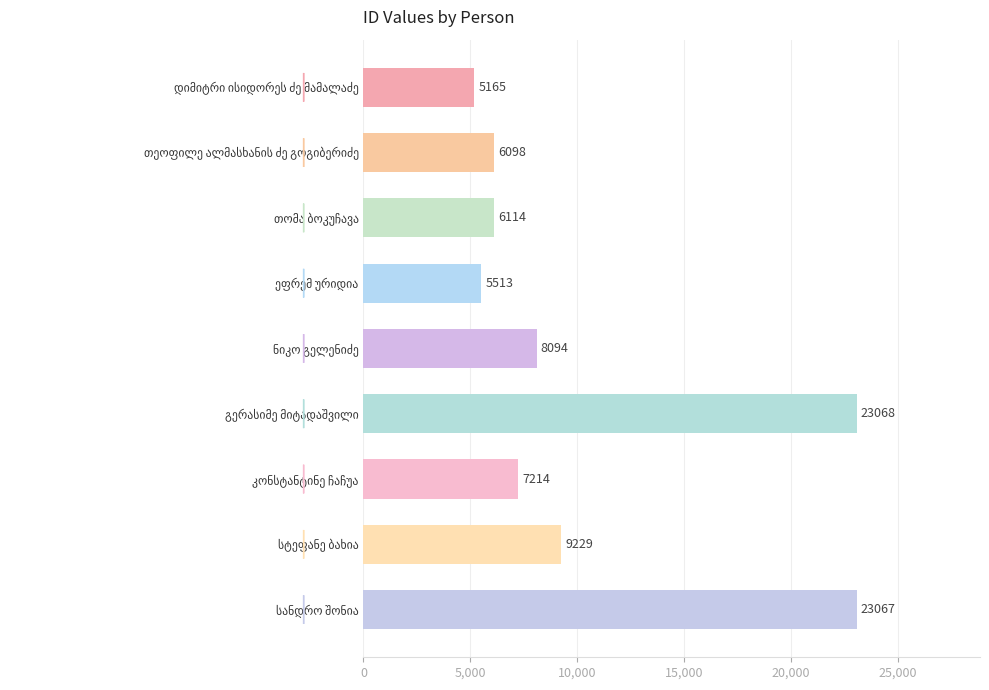

What is the average value?

10396